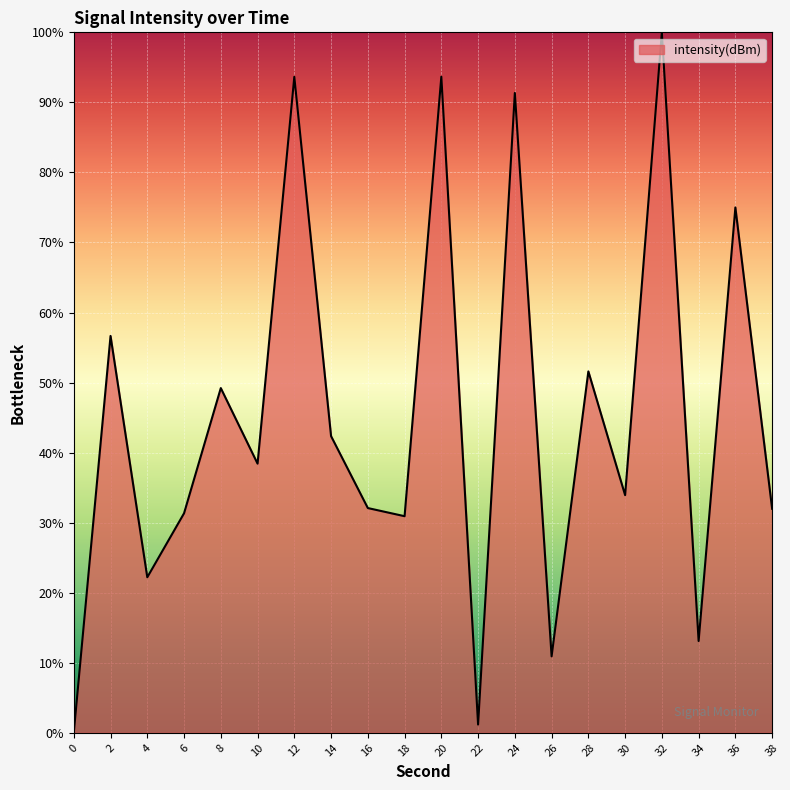

Does the chart display data point markers on the line(s)?

No